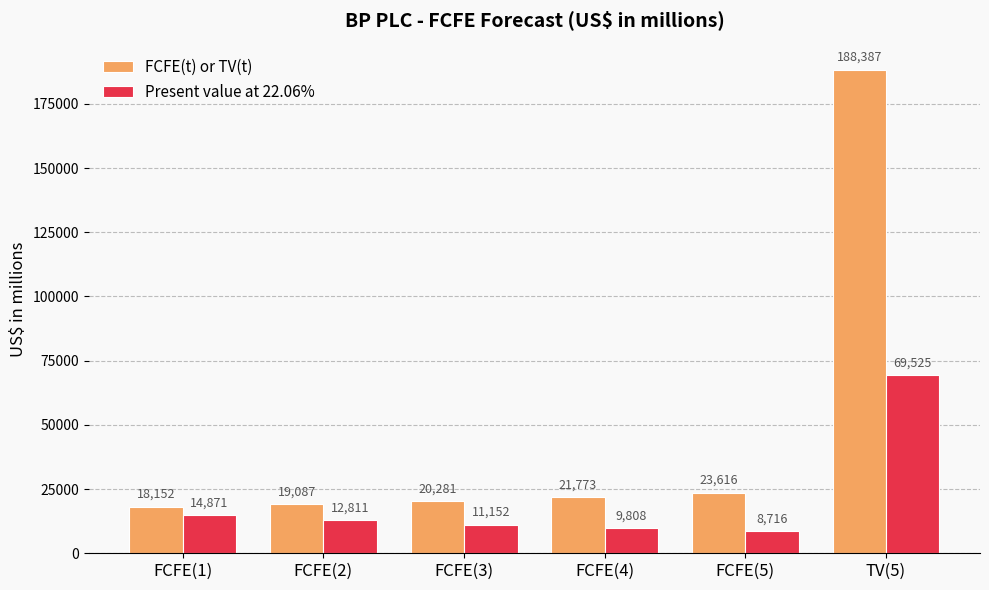

How many groups of bars are there?

6